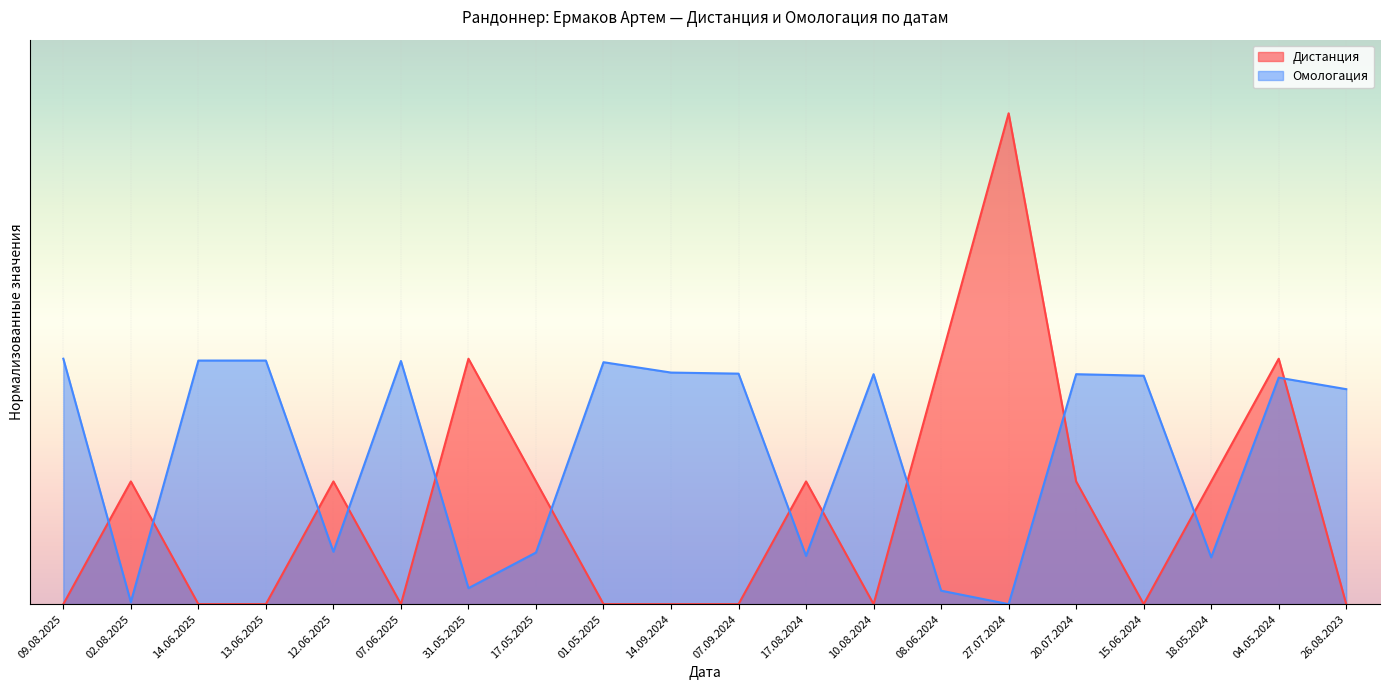

Which series has the largest total across all categories?

Омологация